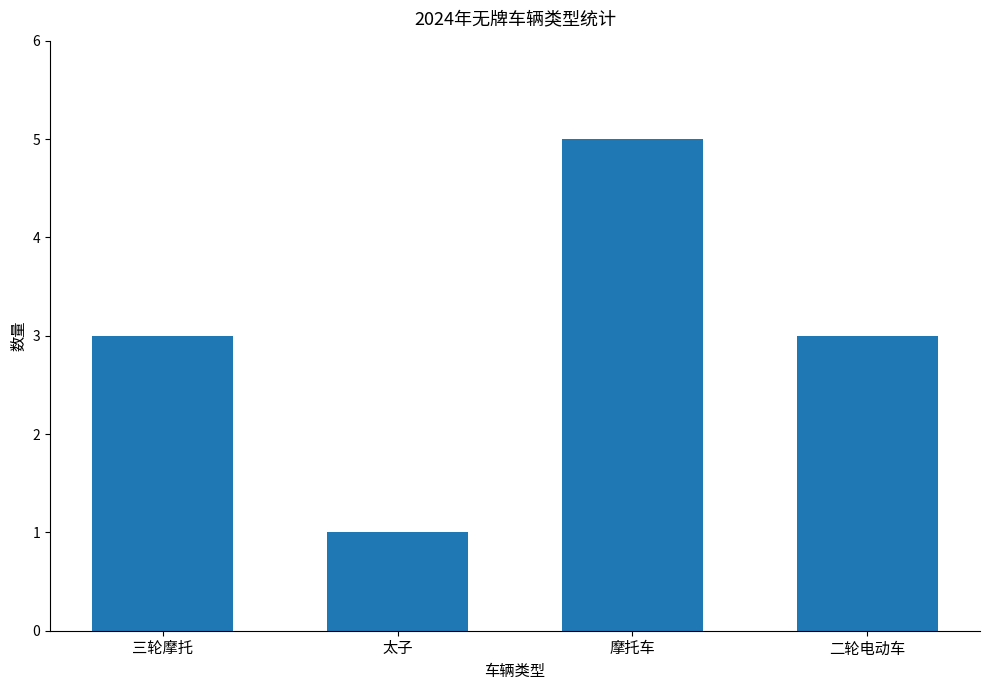

Approximately how many times larger is the value at 二轮电动车 compared to 三轮摩托?

1.0